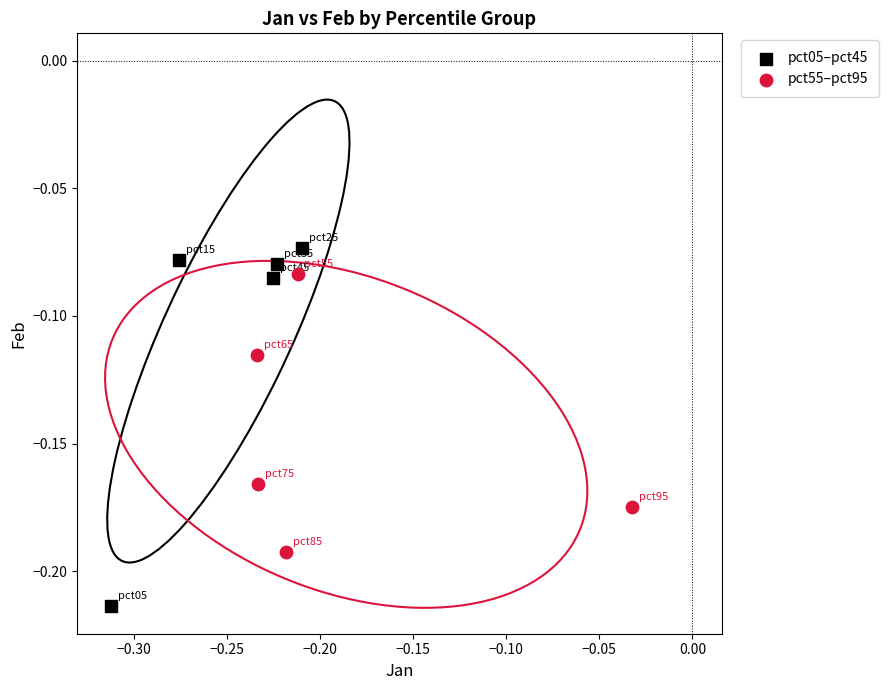

Which series contains the lowest Y value?

pct05–pct45